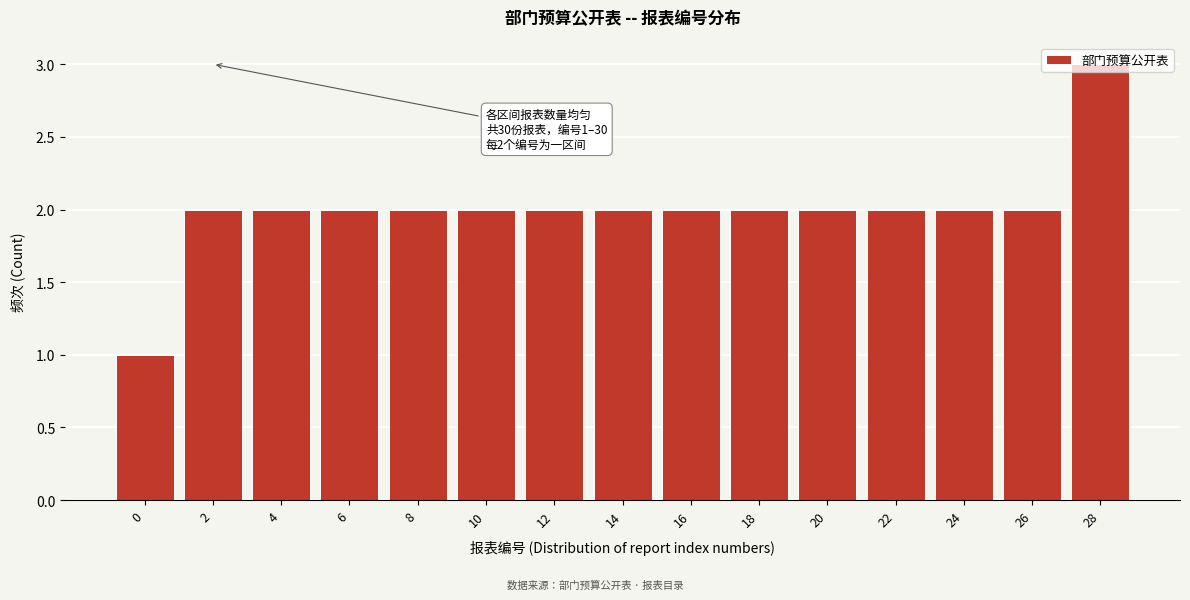

What is the sum of all values?

30